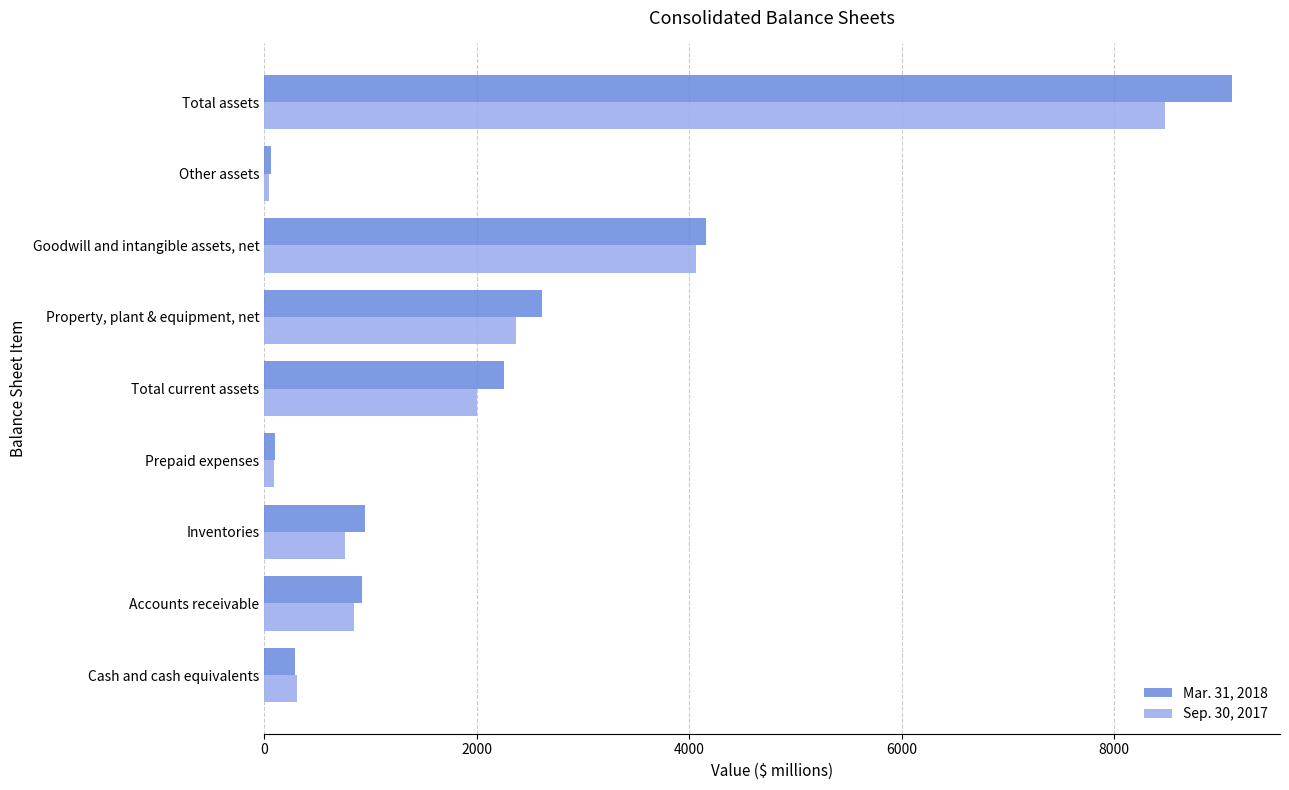

What is the spread (max minus min) of values at Property, plant & equipment, net?

252